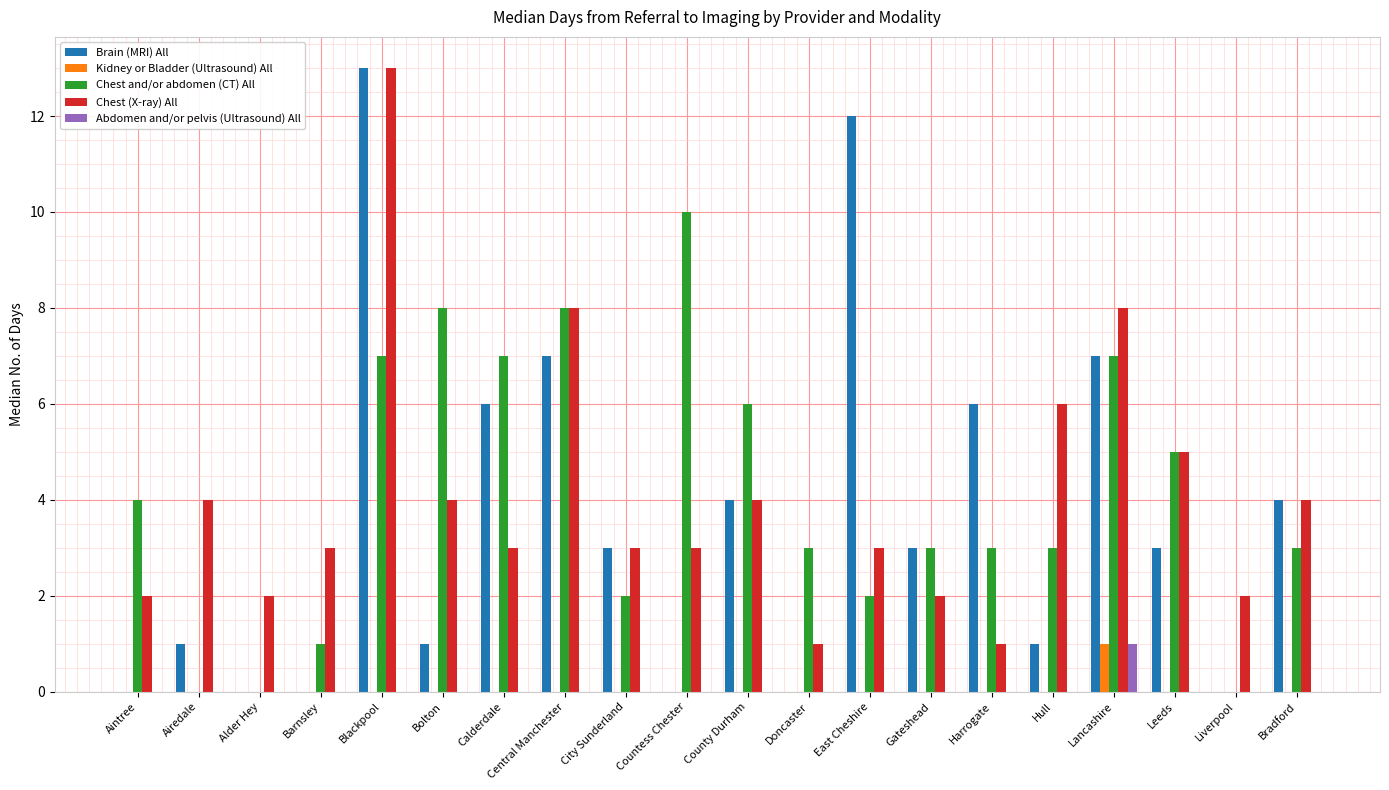

What is the difference between the Chest (X-ray) All values at Aintree and Bradford?

2